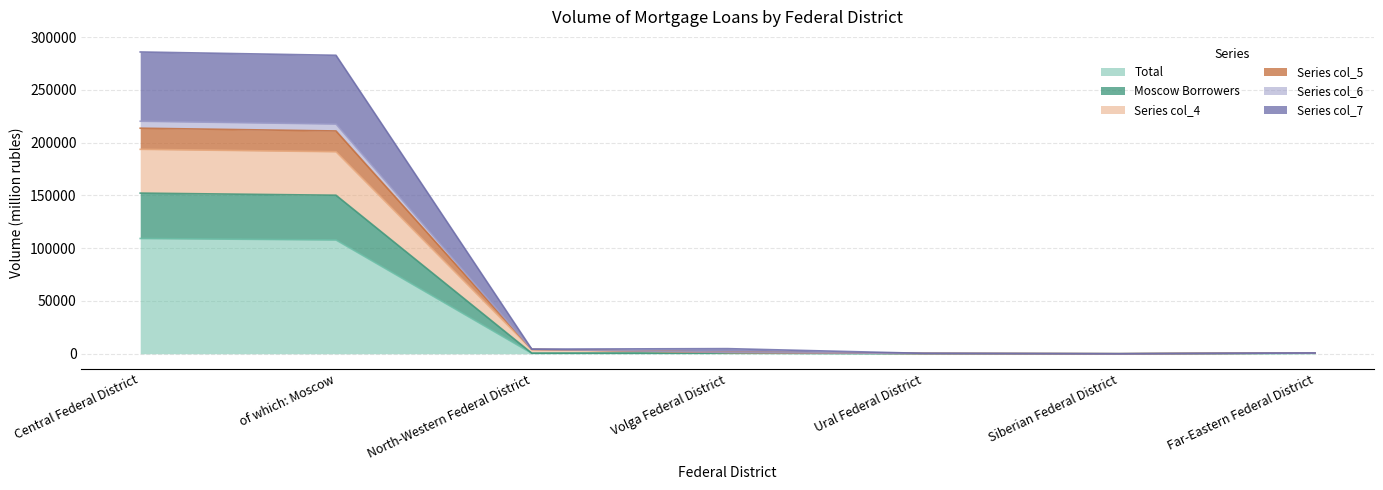

Where is the first local minimum for Series col_6?

Siberian Federal District